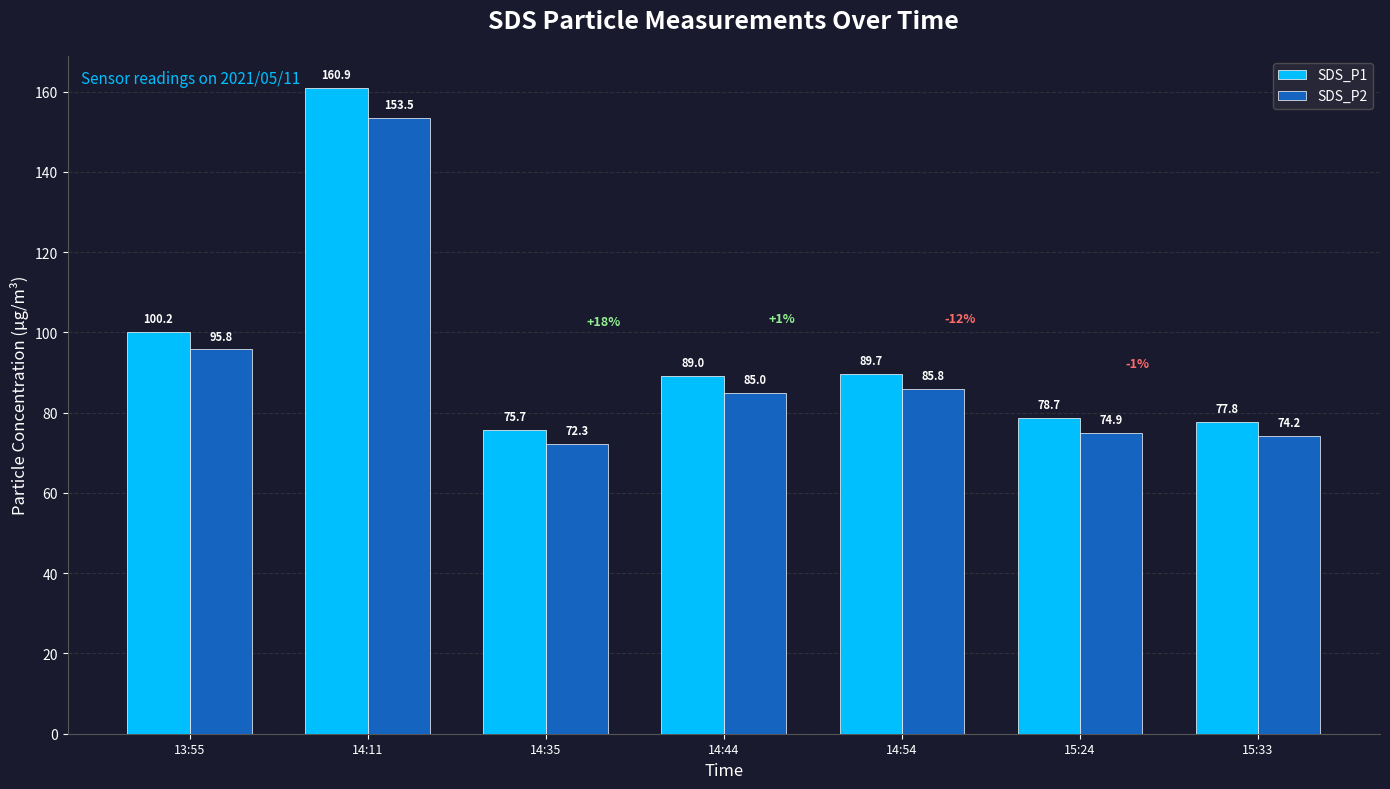

At which label does SDS_P1 first exceed 89?

13:55